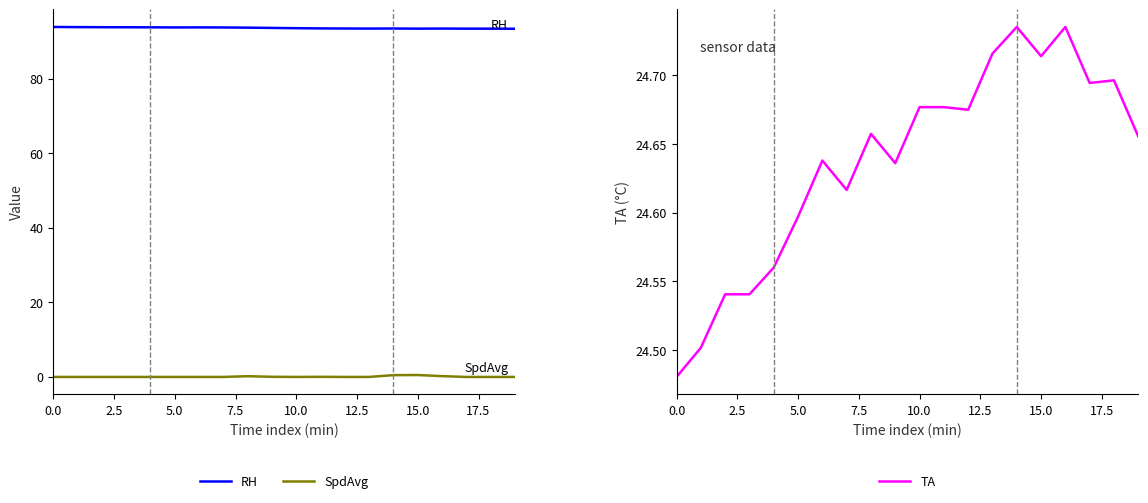

Is it true that RH equals 23.9 at 5.0?

False